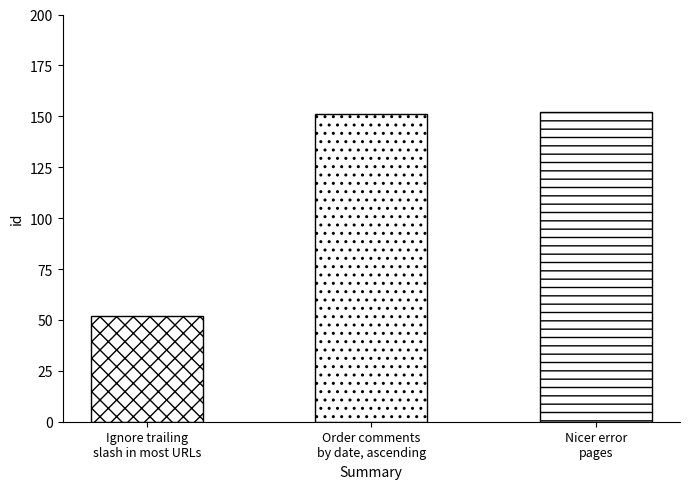

What is the difference between the values at Nicer error
pages and Ignore trailing
slash in most URLs?

100